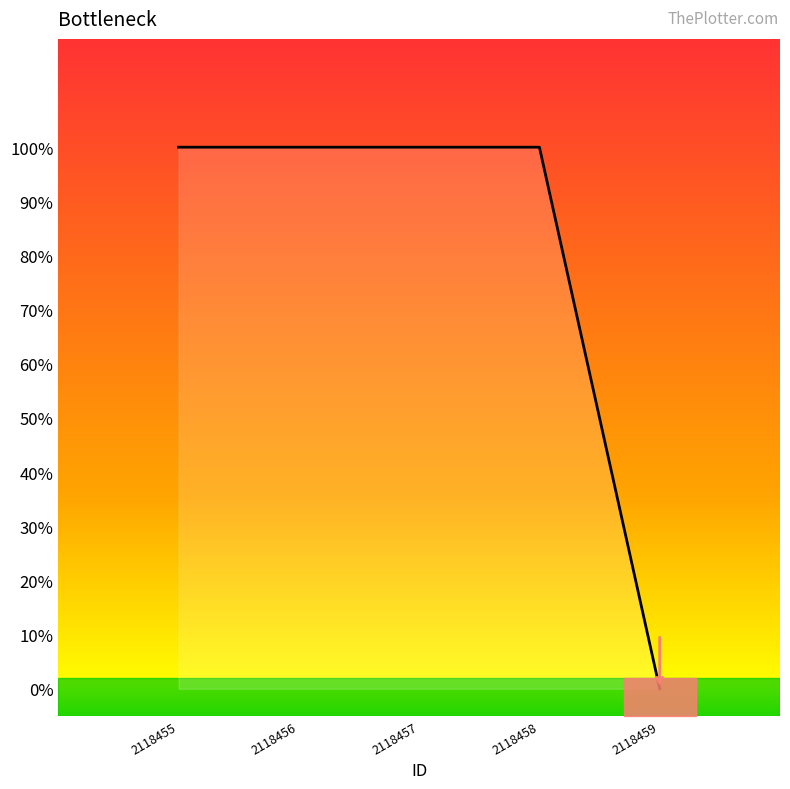

What is the value of the 4th point from the left?

1